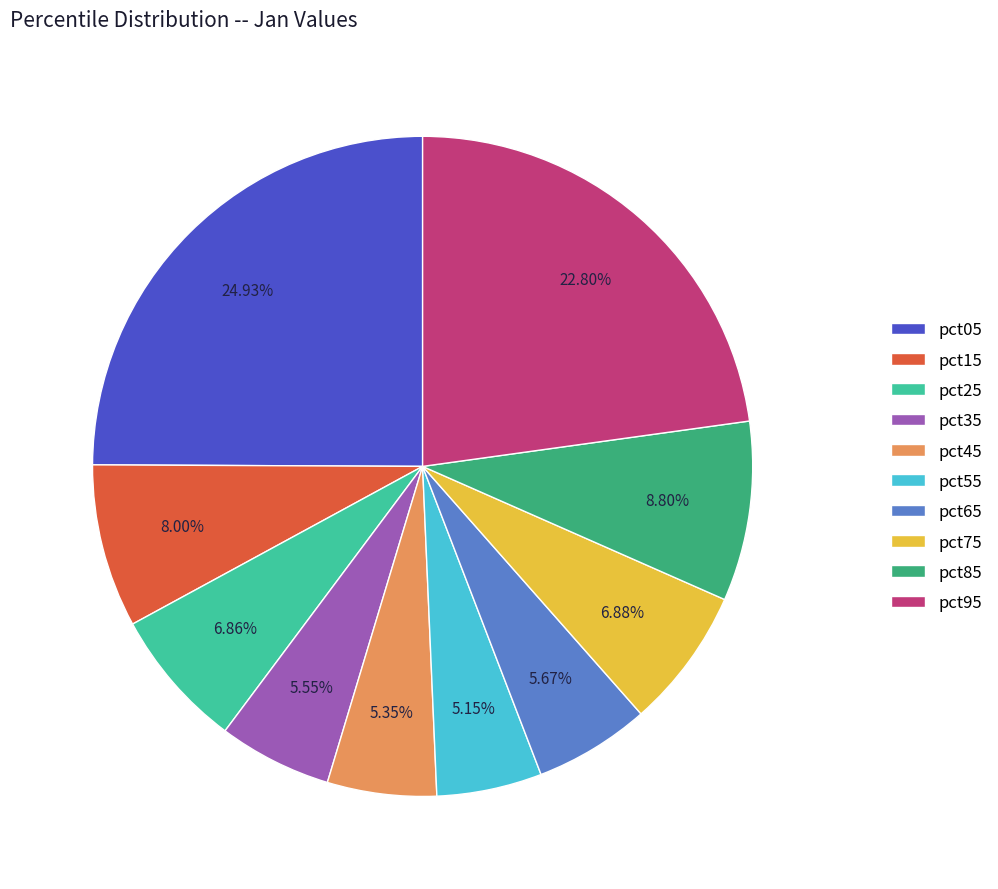

What portion of the pie excludes pct15?

92.0%